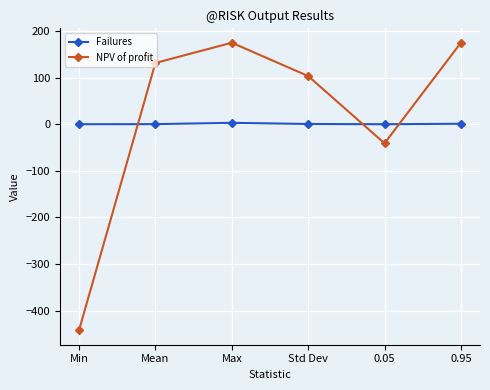

The value of Failures at Min is 0.0. True or false?

True